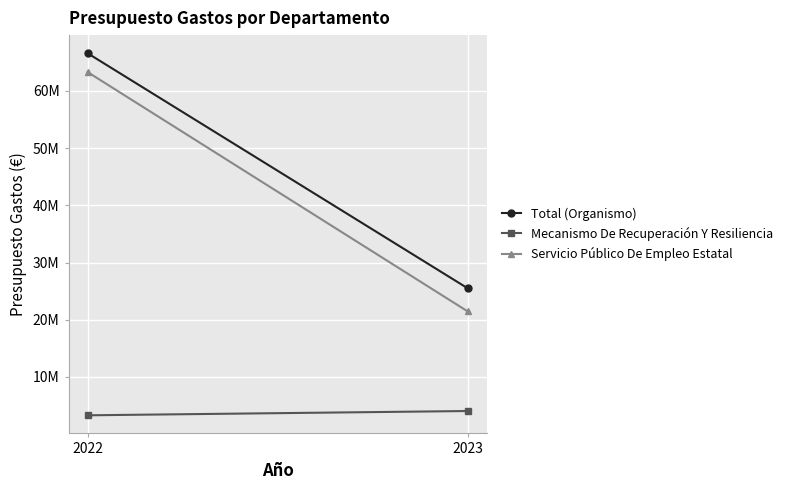

What are all the series names shown in the legend?

Total (Organismo), Mecanismo De Recuperación Y Resiliencia, Servicio Público De Empleo Estatal